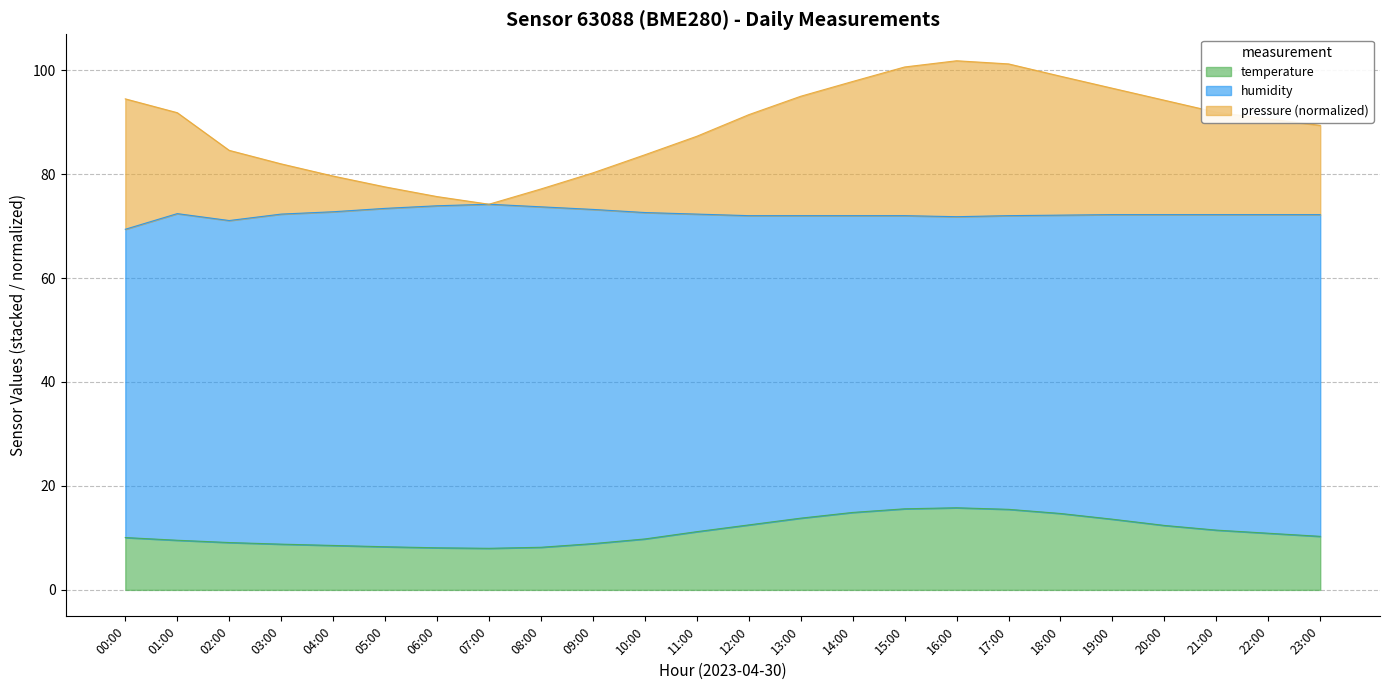

What is the difference between the maximum and minimum values in the pressure series?

27.6